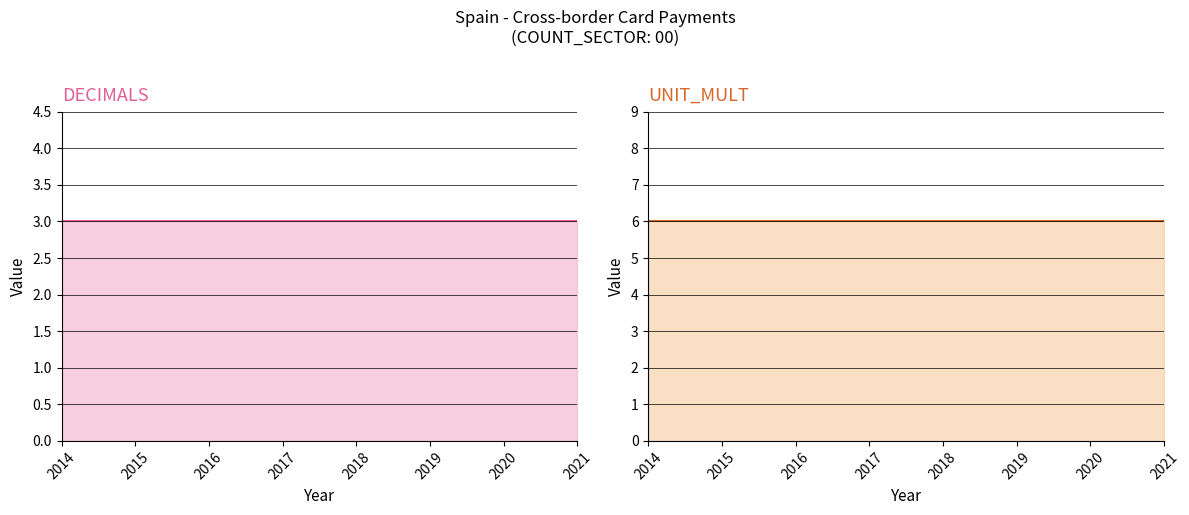

What is the sum of all UNIT_MULT values?

48